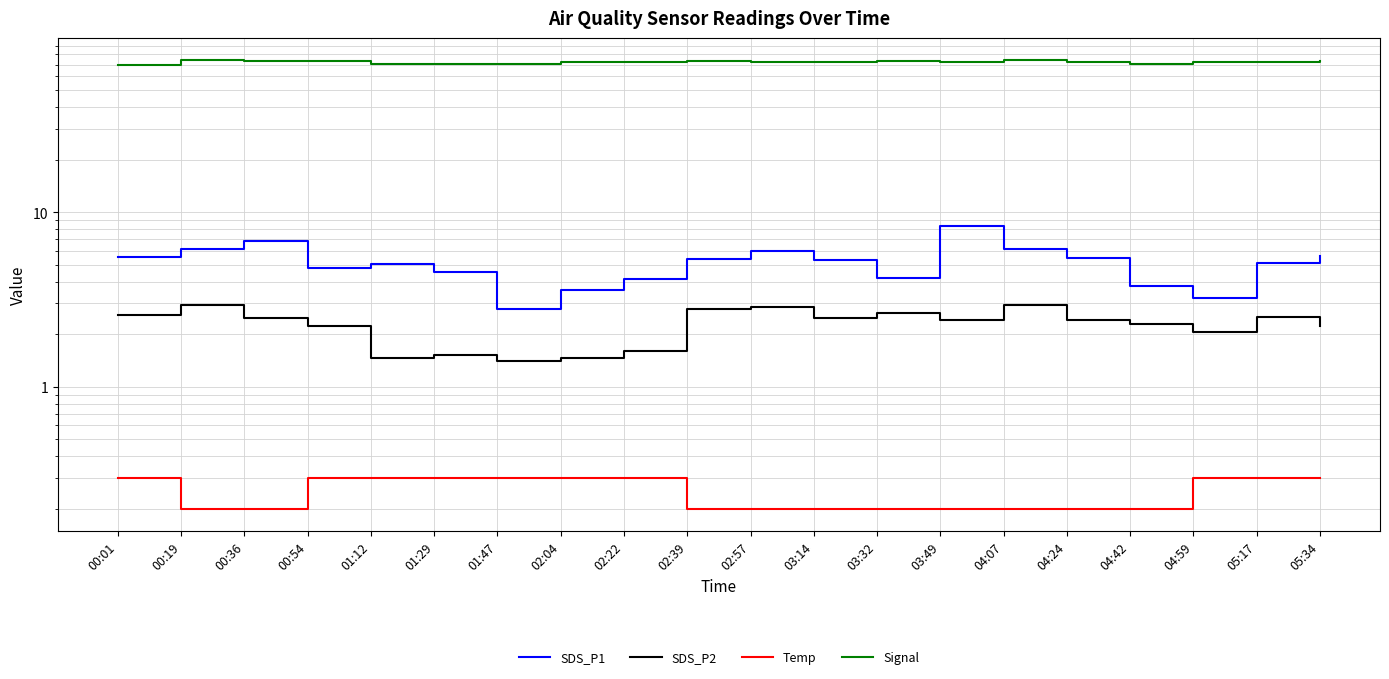

Where is the first local minimum for SDS_P1?

00:54